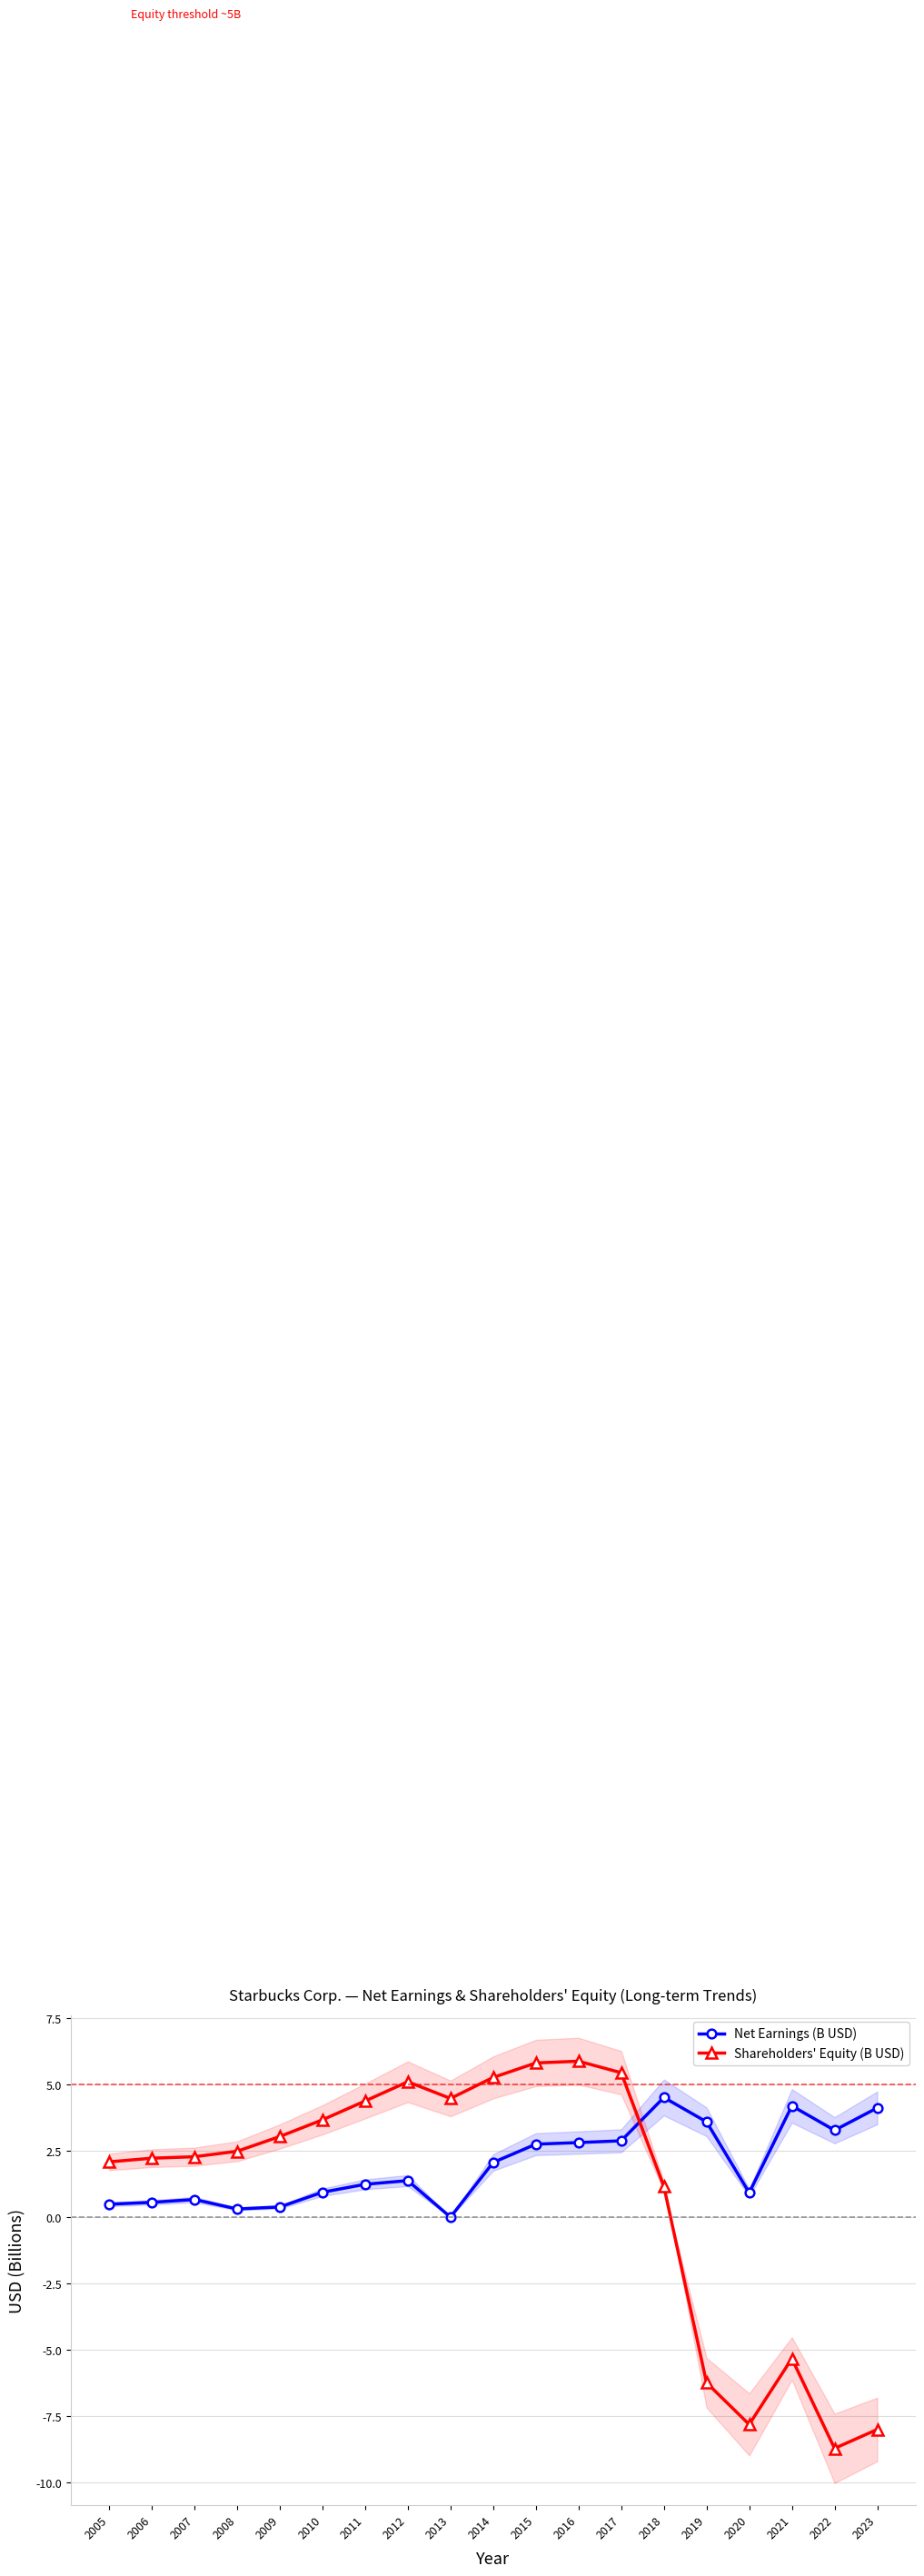

True or false: Net Earnings (B USD) and Shareholders' Equity (B USD) intersect in this chart.

True